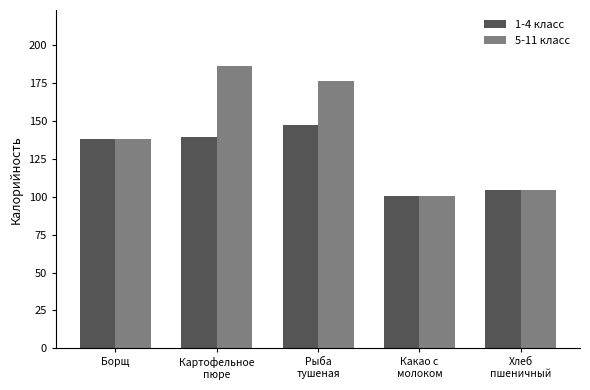

How many categories are shown in the chart?

5